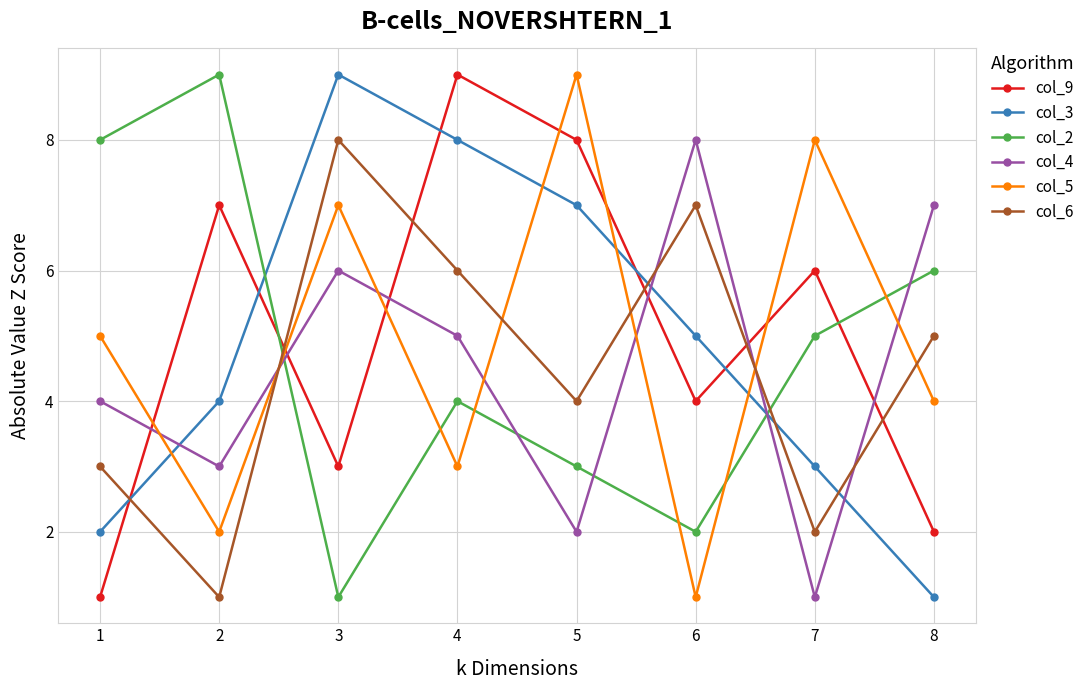

Reading right to left, list all the values displayed in this chart.

col_9: 2	6	4	8	9	3	7	1
col_3: 1	3	5	7	8	9	4	2
col_2: 6	5	2	3	4	1	9	8
col_4: 7	1	8	2	5	6	3	4
col_5: 4	8	1	9	3	7	2	5
col_6: 5	2	7	4	6	8	1	3